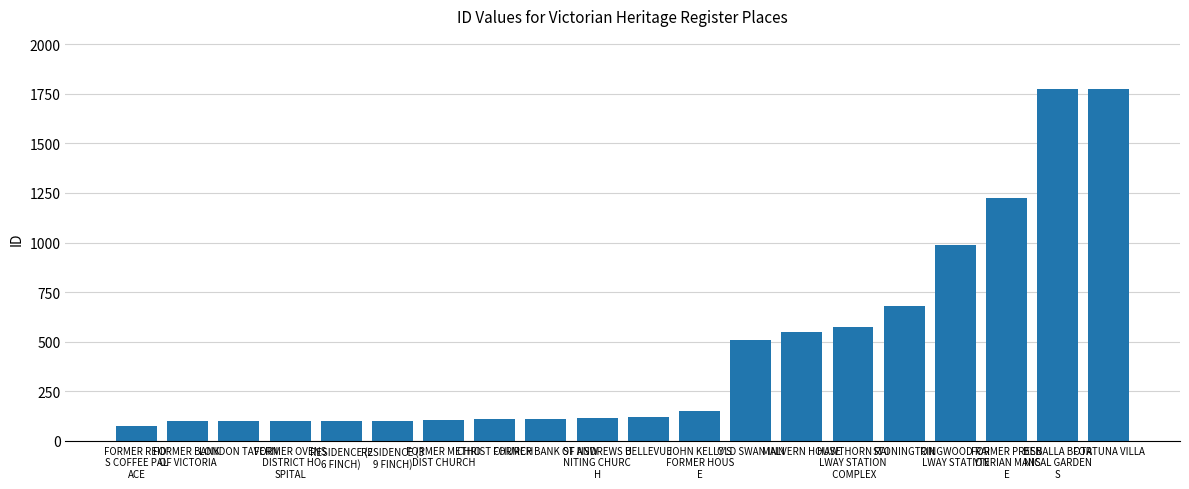

How many bars are there in total?

20